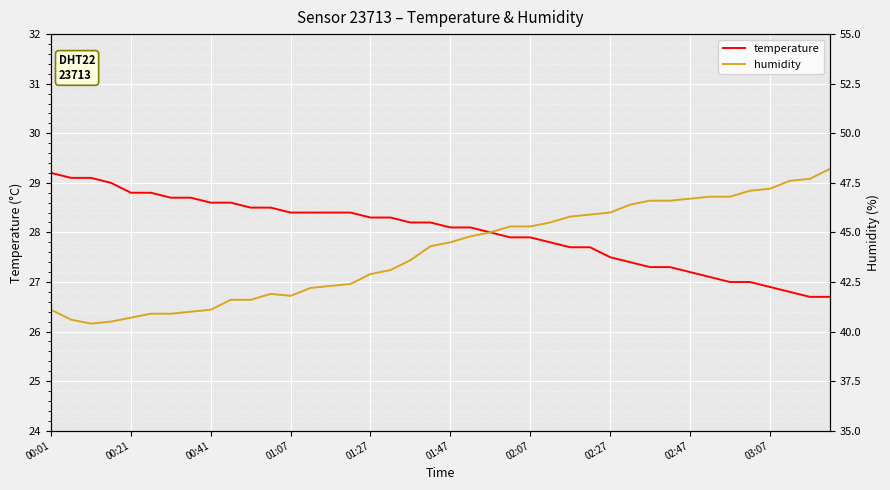

The temperature series shows 39.4 at 22. True or false?

False